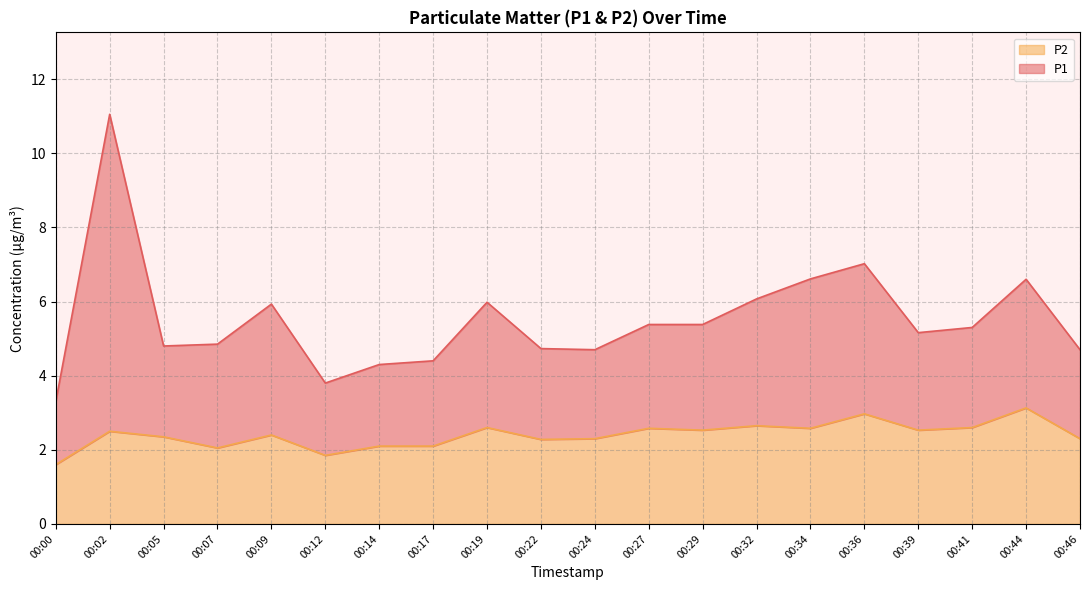

Does the chart display data point markers on the line(s)?

No